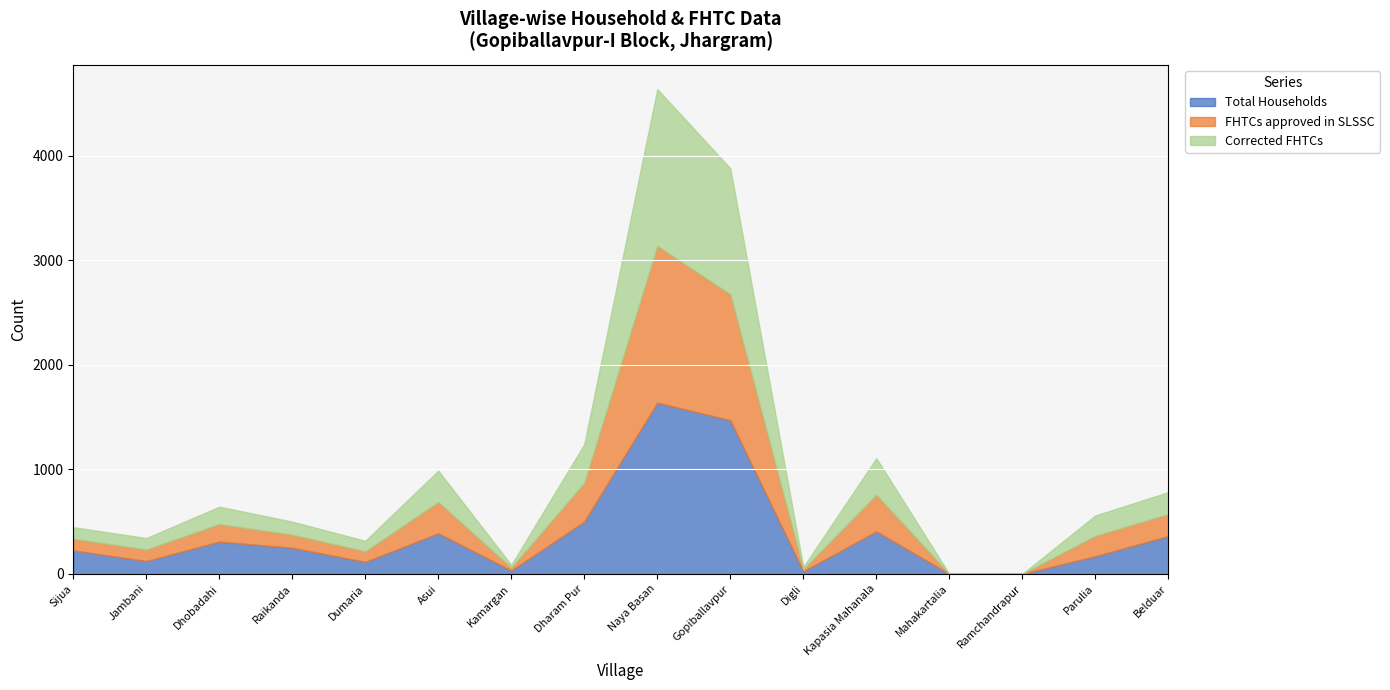

At which category is the sum across all series the highest?

Naya Basan